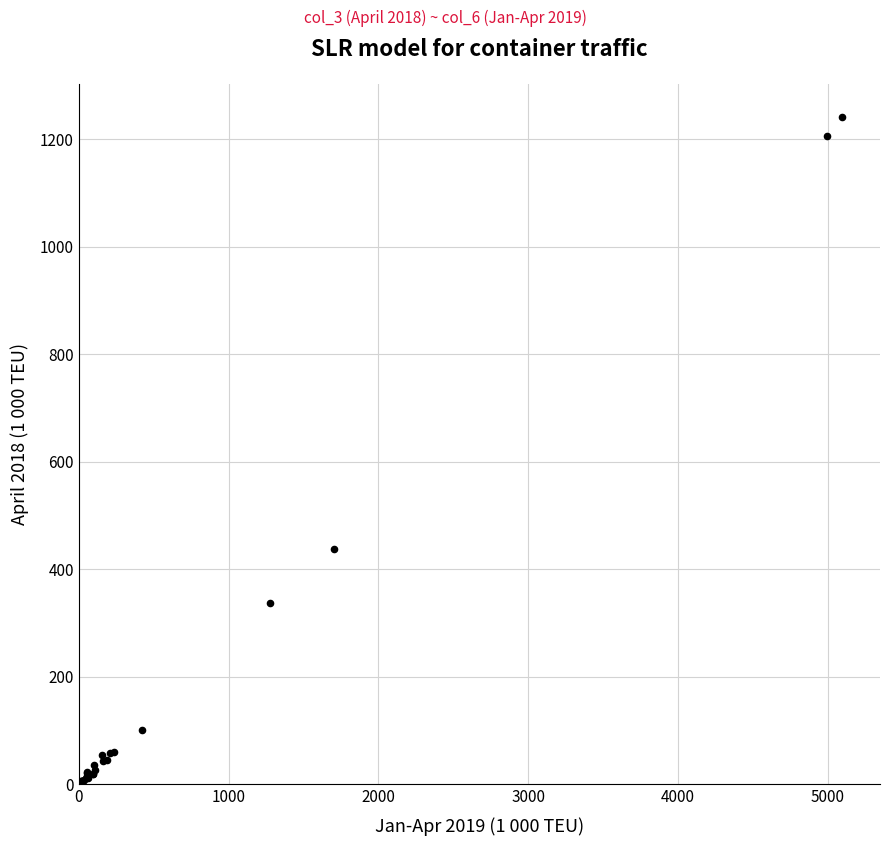

What Y value in the scatter plot is closest to 621?

438.7